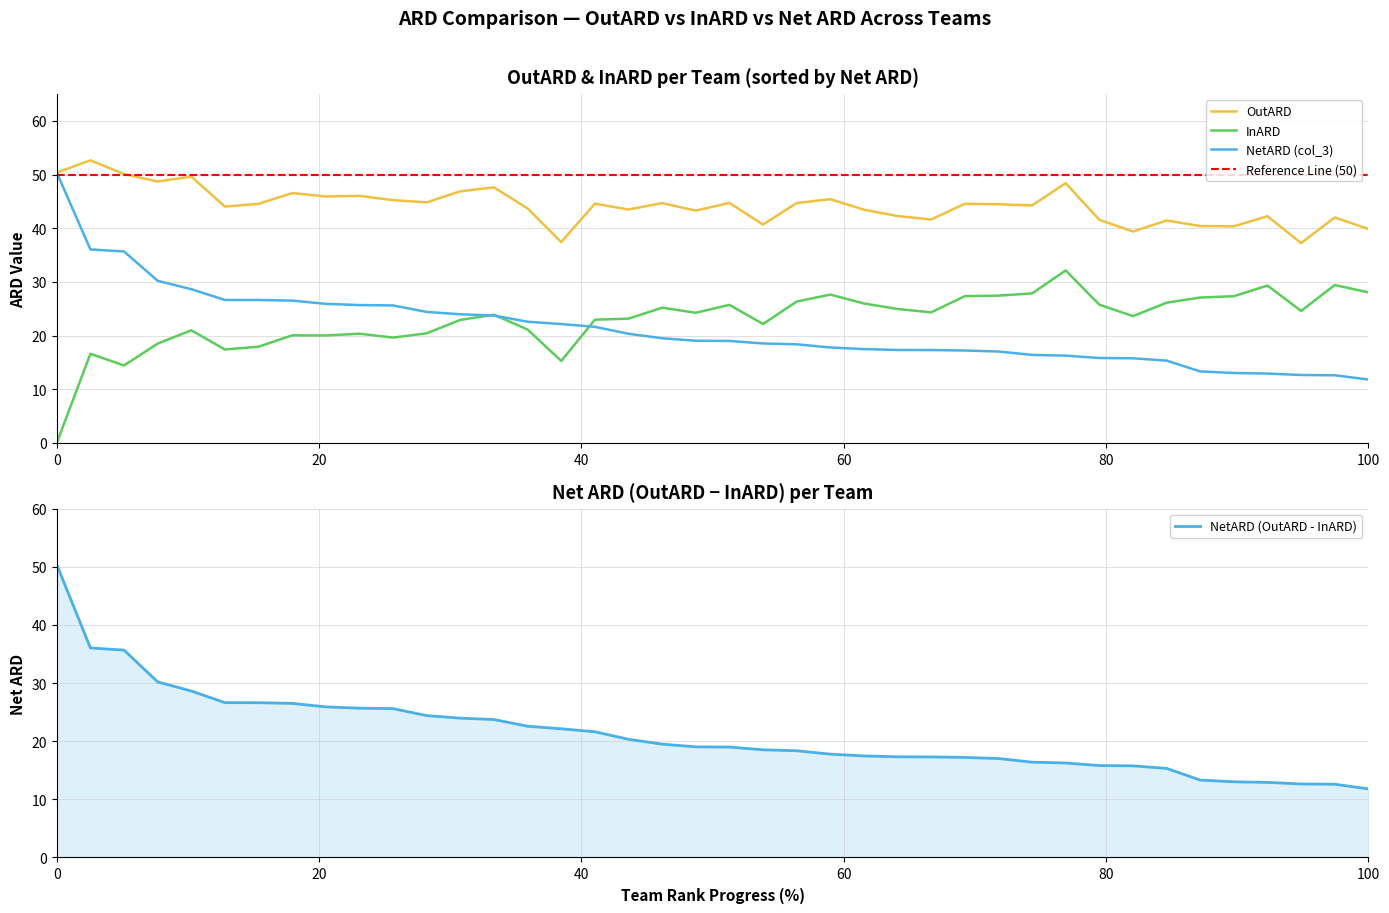

How many categories are shown in the chart?

40